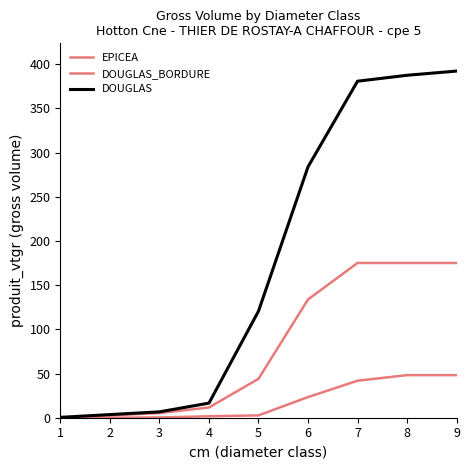

Reading left to right, extract all data points from this chart.

EPICEA: 0.0	2.6	5.3	11.6	44.0	133.8	175.1	175.1	175.1
DOUGLAS_BORDURE: 0.0	0.0	0.3	1.6	2.7	23.4	41.9	48.2	48.2
DOUGLAS: 0.4	3.6	6.6	16.5	120.6	283.9	380.8	387.5	392.3